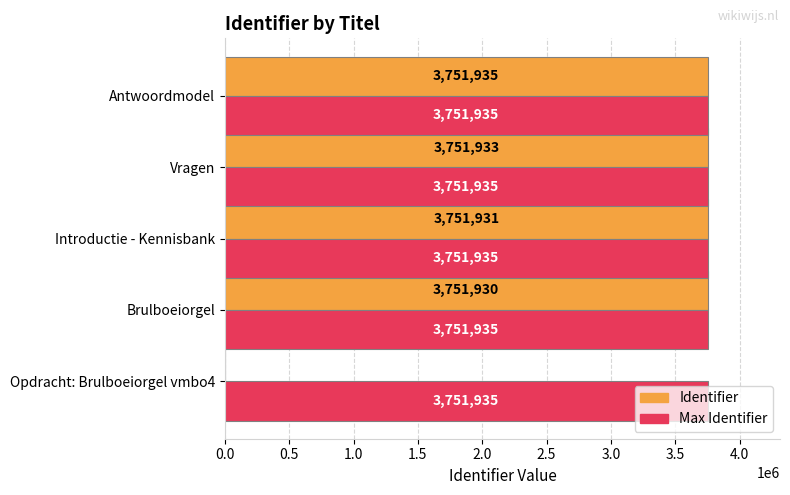

At which label is Identifier closest to 1875967?

Brulboeiorgel